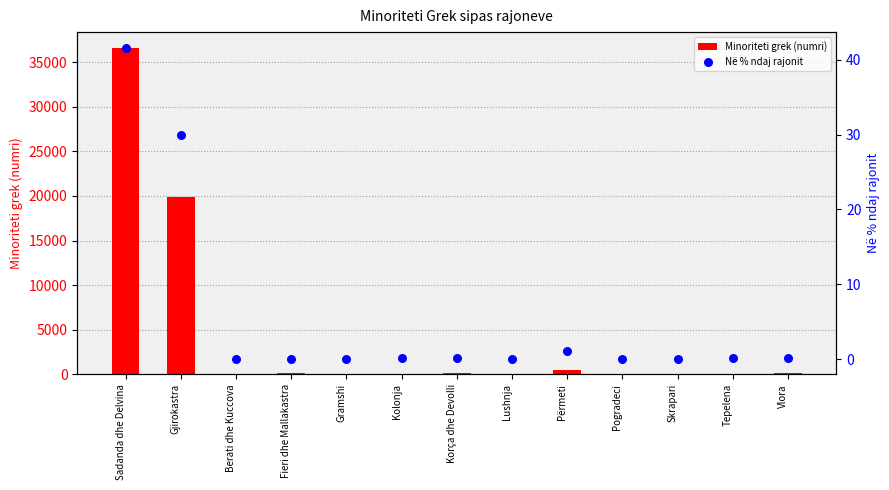

What are all the series names shown in the legend?

Minoriteti grek (numri), Në % ndaj rajonit